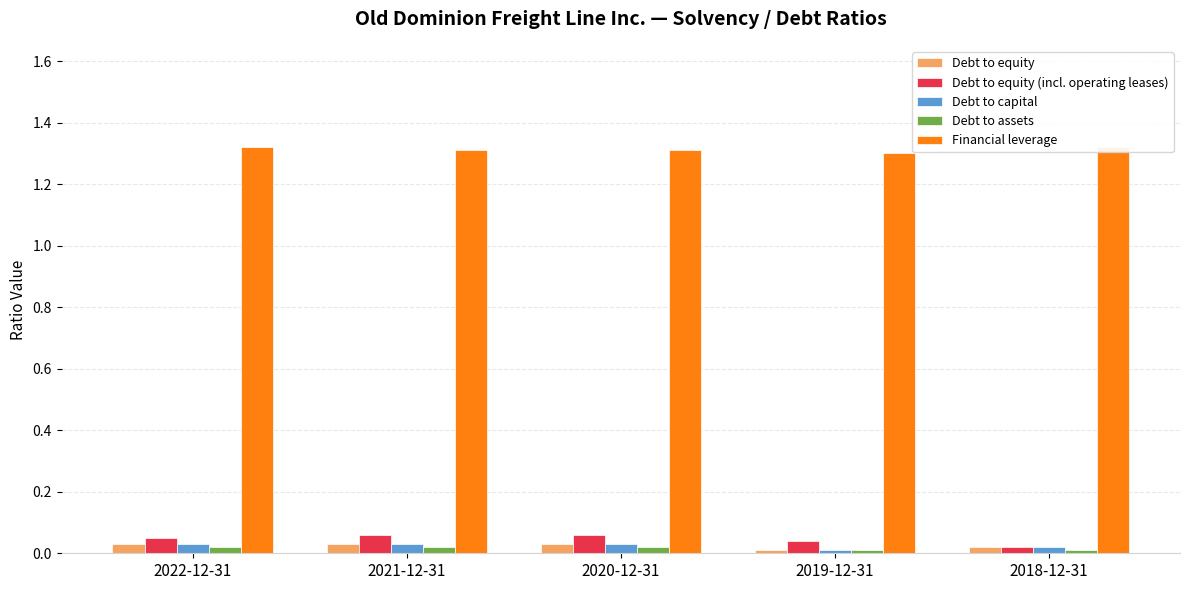

Which series has the widest spread of values?

Debt to equity (incl. operating leases)